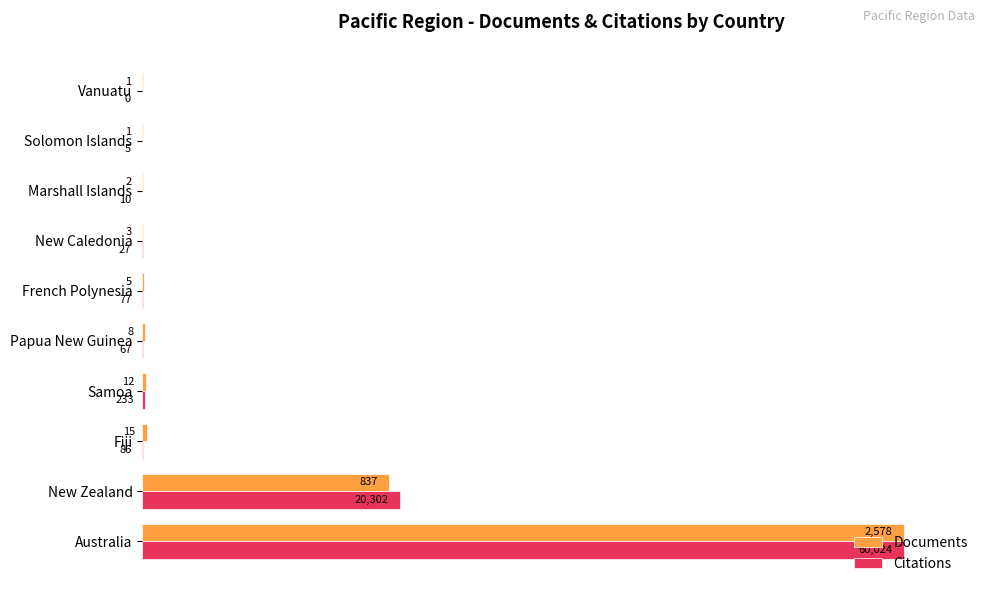

What are all the series names shown in the legend?

Documents, Citations